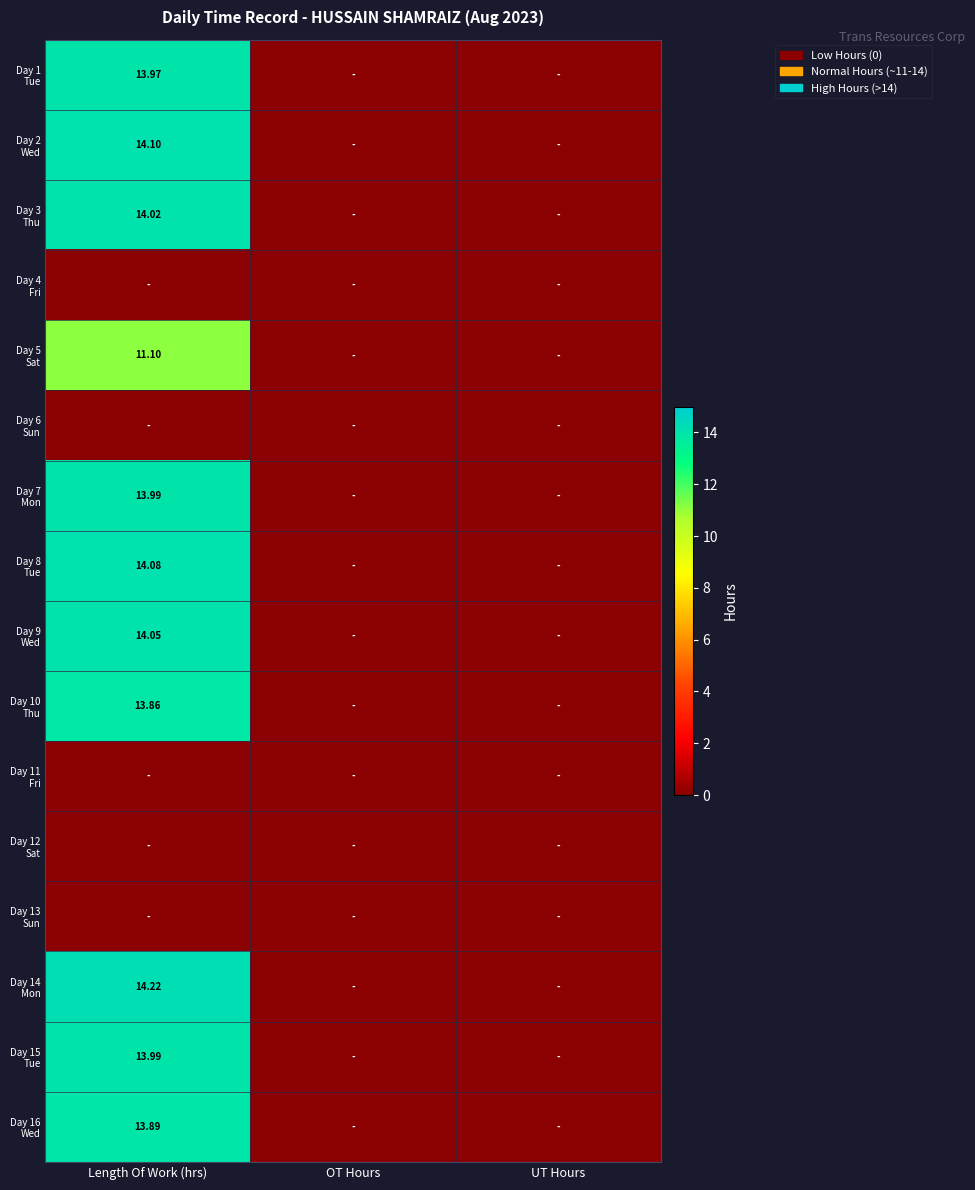

Rank the series at UT Hours from lowest to highest value.

Day 1 Tue, Day 2 Wed, Day 3 Thu, Day 4 Fri, Day 5 Sat, Day 6 Sun, Day 7 Mon, Day 8 Tue, Day 9 Wed, Day 10 Thu, Day 11 Fri, Day 12 Sat, Day 13 Sun, Day 14 Mon, Day 15 Tue, Day 16 Wed